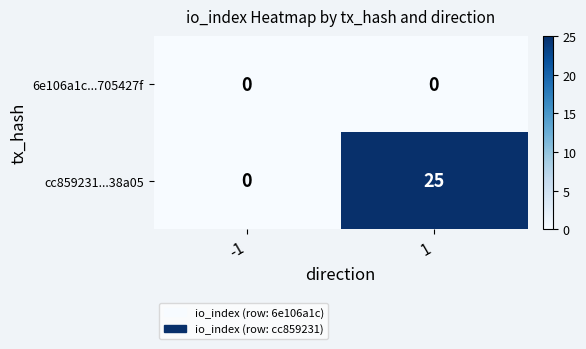

List the labels in order of cc859231...38a05 value, smallest first.

-1, 1